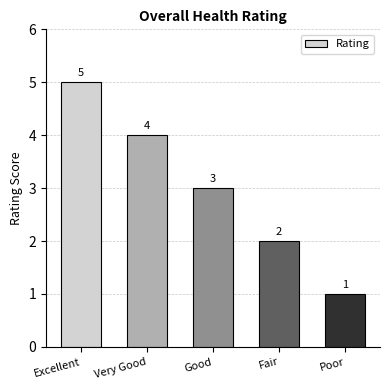

What is the change in value from Fair to Poor?

-1